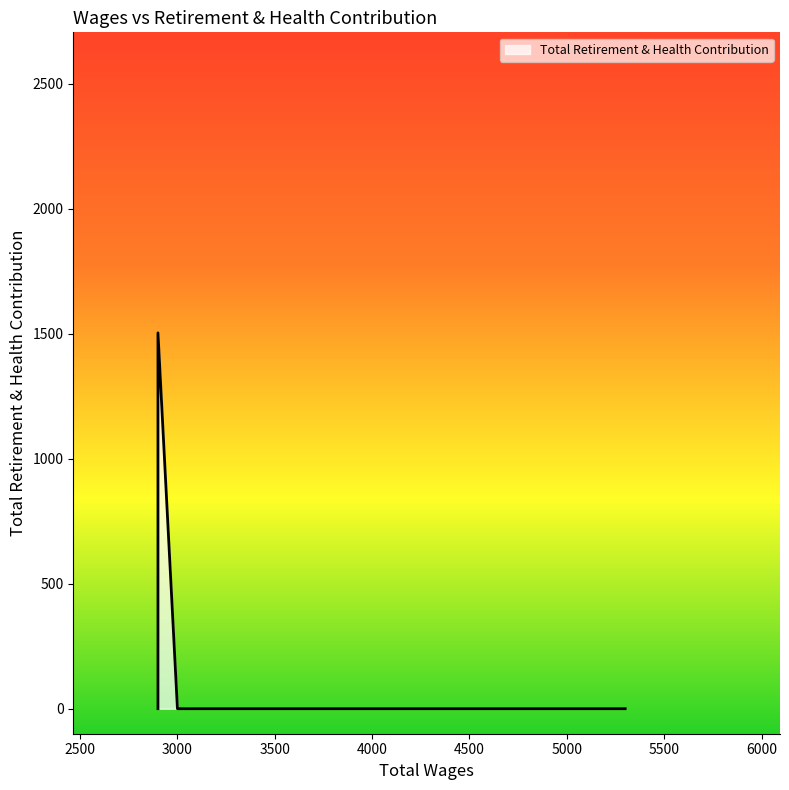

True or false: there are more than 2 points higher than both neighbors.

False